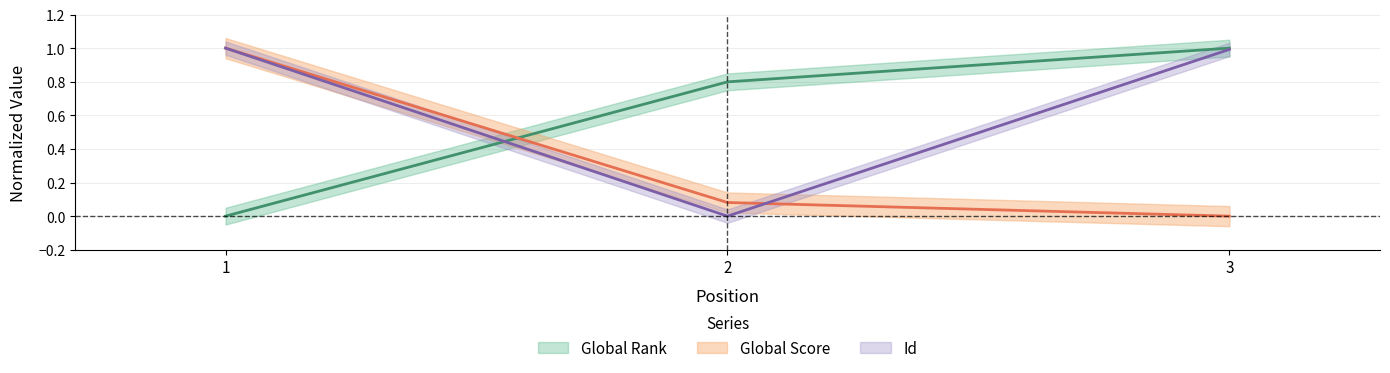

What is the sum of all Global Rank values?

1.8